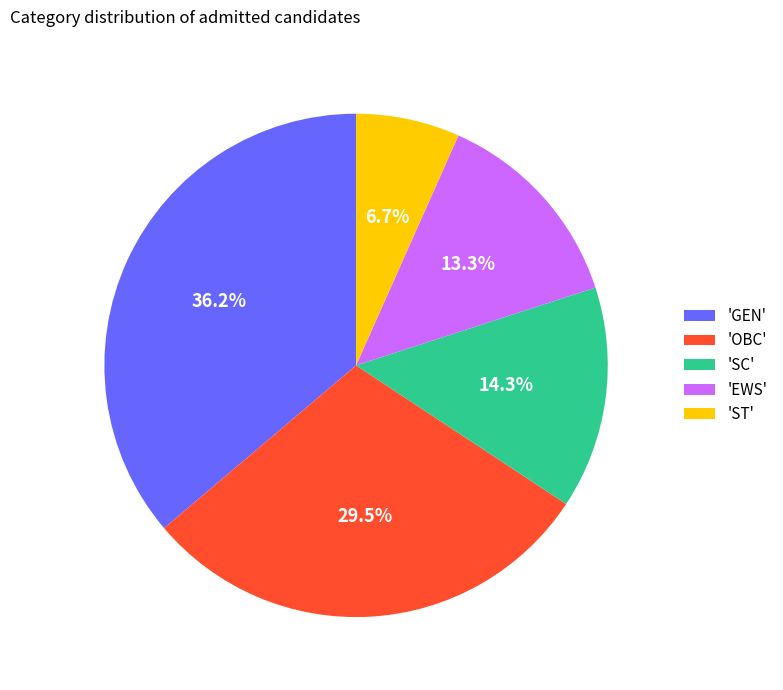

Between 'OBC' and 'EWS', which is larger?

'OBC'